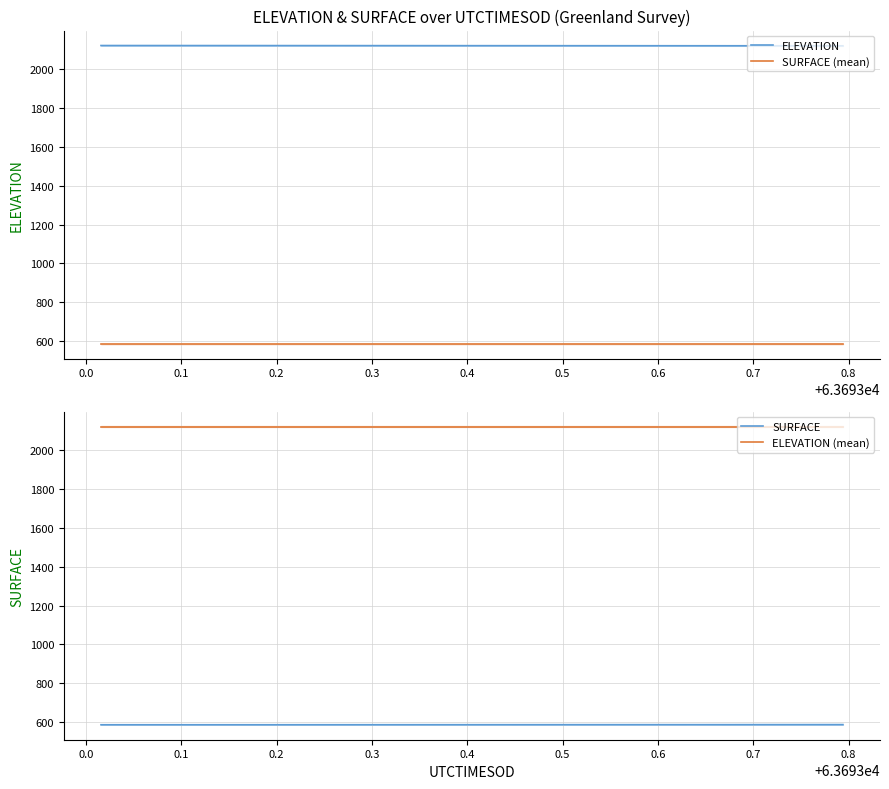

Is this an area chart (filled region under the line)?

No